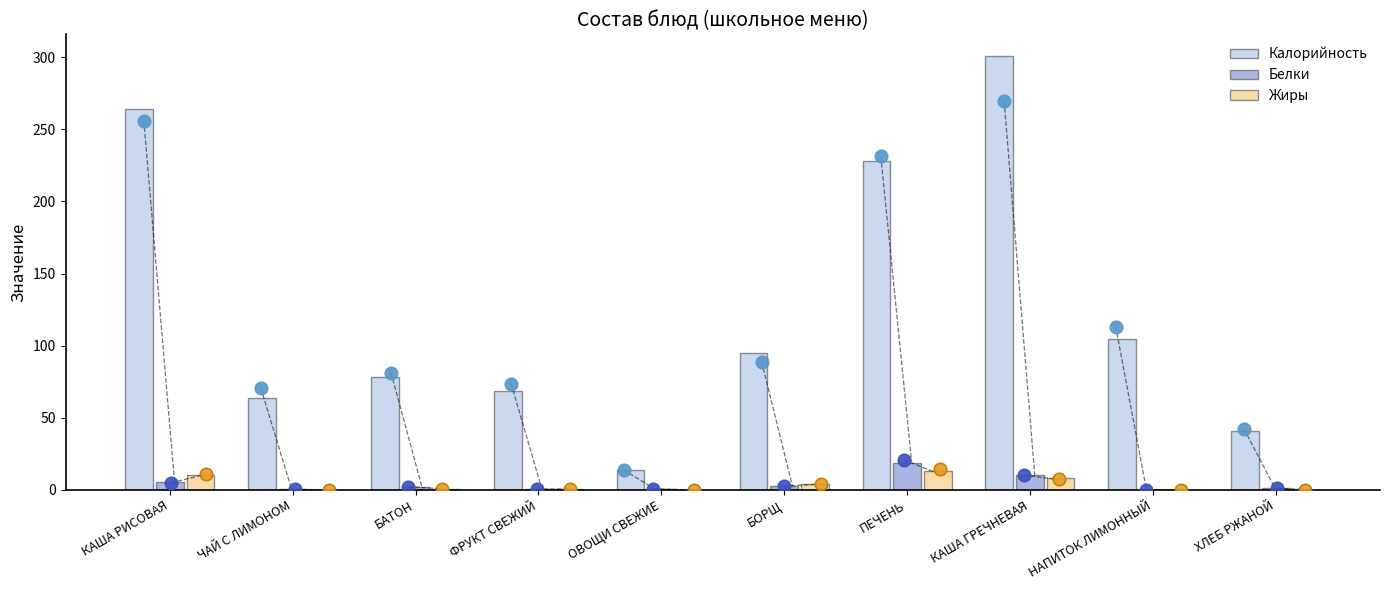

Which series has the largest total across all categories?

Калорийность